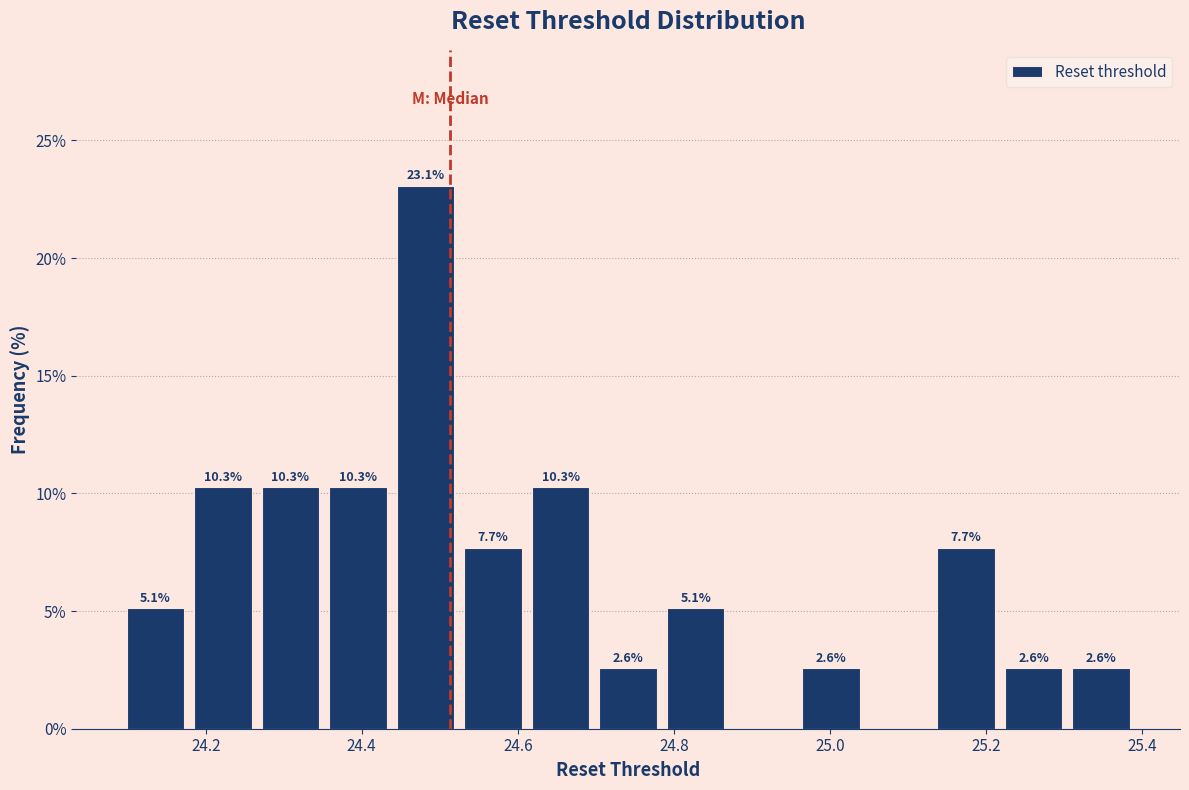

Which range on the x-axis has the tallest bar?

24.44 to 24.52